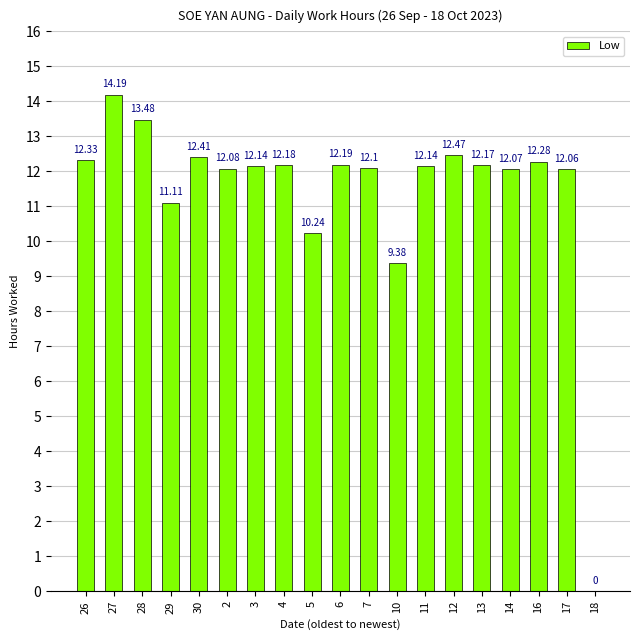

What is the difference between the values at 27 and 7?

2.1